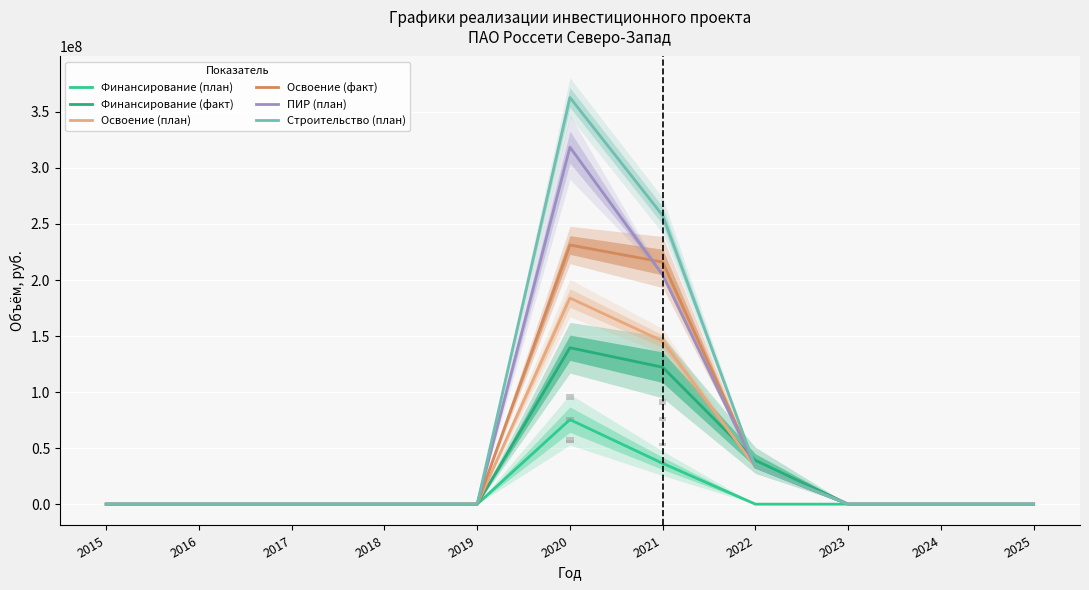

Reading left to right, transcribe all the data shown in this chart.

Финансирование (план): 0.0	0.0	0.0	0.0	0.0	75438240.0	36425050.0	0.0	0.0	0.0	0.0
Финансирование (факт): 0.0	0.0	0.0	0.0	0.0	139560744.0	122148633.5	39051069.0	0.0	0.0	0.0
Освоение (план): 0.0	0.0	0.0	0.0	0.0	183911714.0	145462658.3	33193408.6	0.0	0.0	0.0
Освоение (факт): 0.0	0.0	0.0	0.0	0.0	231228414.1	215964869.4	33193408.6	0.0	0.0	0.0
ПИР (план): 0.0	0.0	0.0	0.0	0.0	318516365.2	204557214.9	33193408.6	0.0	0.0	0.0
Строительство (план): 0.0	0.0	0.0	0.0	0.0	362818225.6	257549761.9	33193408.6	0.0	0.0	0.0